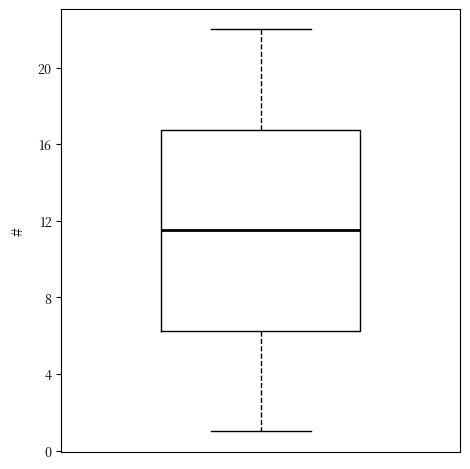

Where is the lower edge of the box on the y-axis? The values are not printed on the chart, so give them approximately, as read against the axis.

6.5